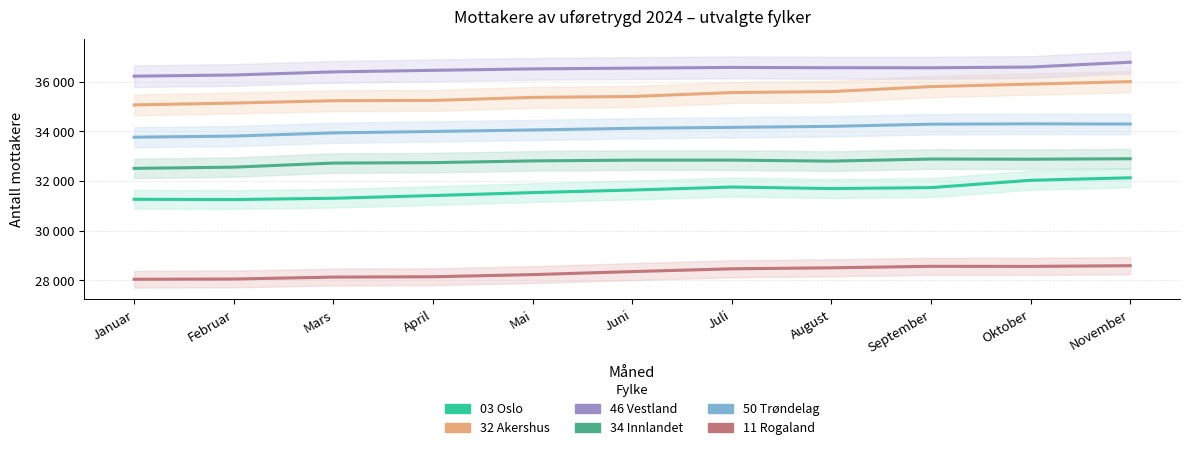

Reading left to right, list all the values displayed in this chart.

03 Oslo: Januar=31265	Februar=31254	Mars=31306	April=31415	Mai=31535	Juni=31637	Juli=31759	August=31697	September=31736	Oktober=32030	November=32132
32 Akershus: Januar=35068	Februar=35143	Mars=35237	April=35249	Mai=35372	Juni=35407	Juli=35566	August=35606	September=35806	Oktober=35906	November=36006
46 Vestland: Januar=36227	Februar=36274	Mars=36399	April=36462	Mai=36520	Juni=36550	Juli=36579	August=36567	September=36565	Oktober=36594	November=36789
34 Innlandet: Januar=32511	Februar=32560	Mars=32725	April=32742	Mai=32812	Juni=32842	Juli=32843	August=32803	September=32887	Oktober=32880	November=32899
50 Trøndelag: Januar=33767	Februar=33812	Mars=33941	April=33998	Mai=34059	Juni=34125	Juli=34164	August=34204	September=34291	Oktober=34306	November=34297
11 Rogaland: Januar=28041	Februar=28051	Mars=28129	April=28143	Mai=28229	Juni=28351	Juli=28463	August=28503	September=28564	Oktober=28560	November=28589